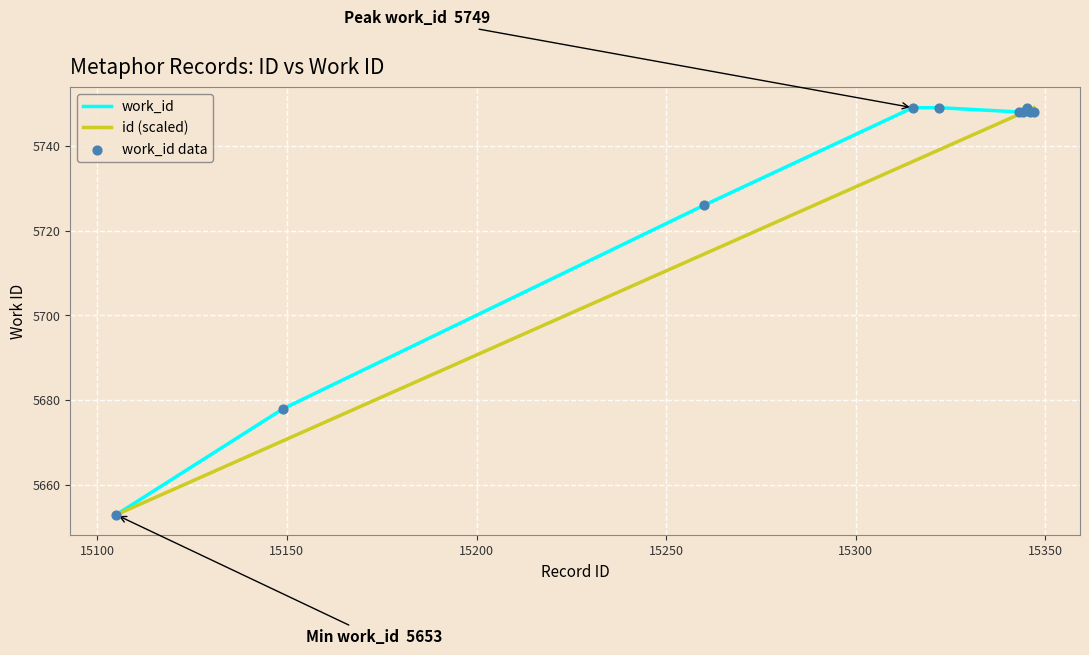

What is the smallest value displayed?

5653.0